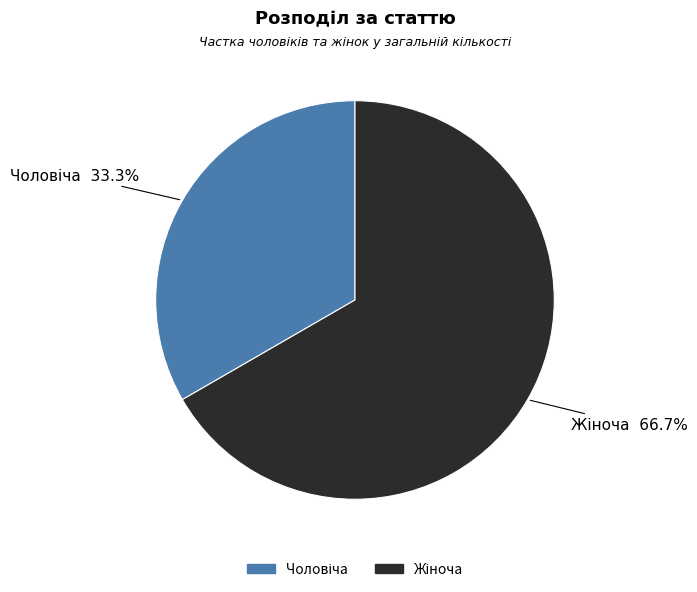

Is there a majority slice in this chart?

Yes